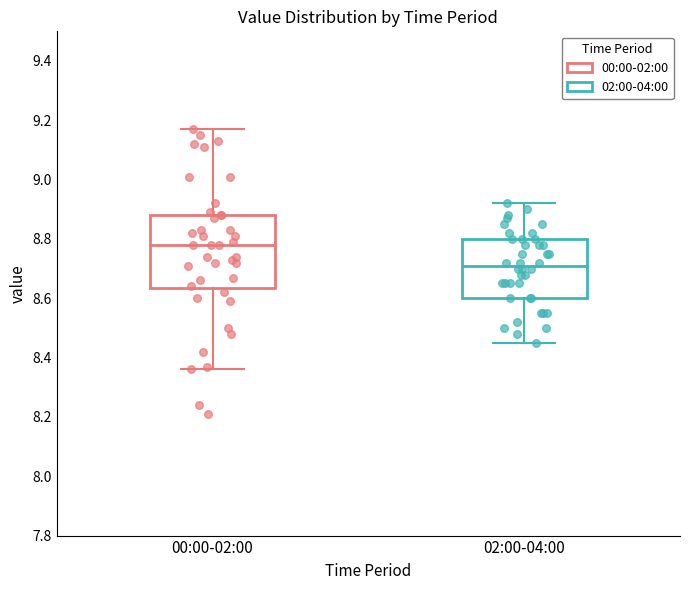

Reading left to right, read every box against the y-axis: the position of its median line, the range the box covers, and the ends of its whiskers. The values are not printed on the chart, so give them approximately, as read against the axis.

00:00-02:00: median 8.78, box 8.64 to 8.88, whiskers 8.36 to 9.18
02:00-04:00: median 8.72, box 8.60 to 8.80, whiskers 8.46 to 8.92